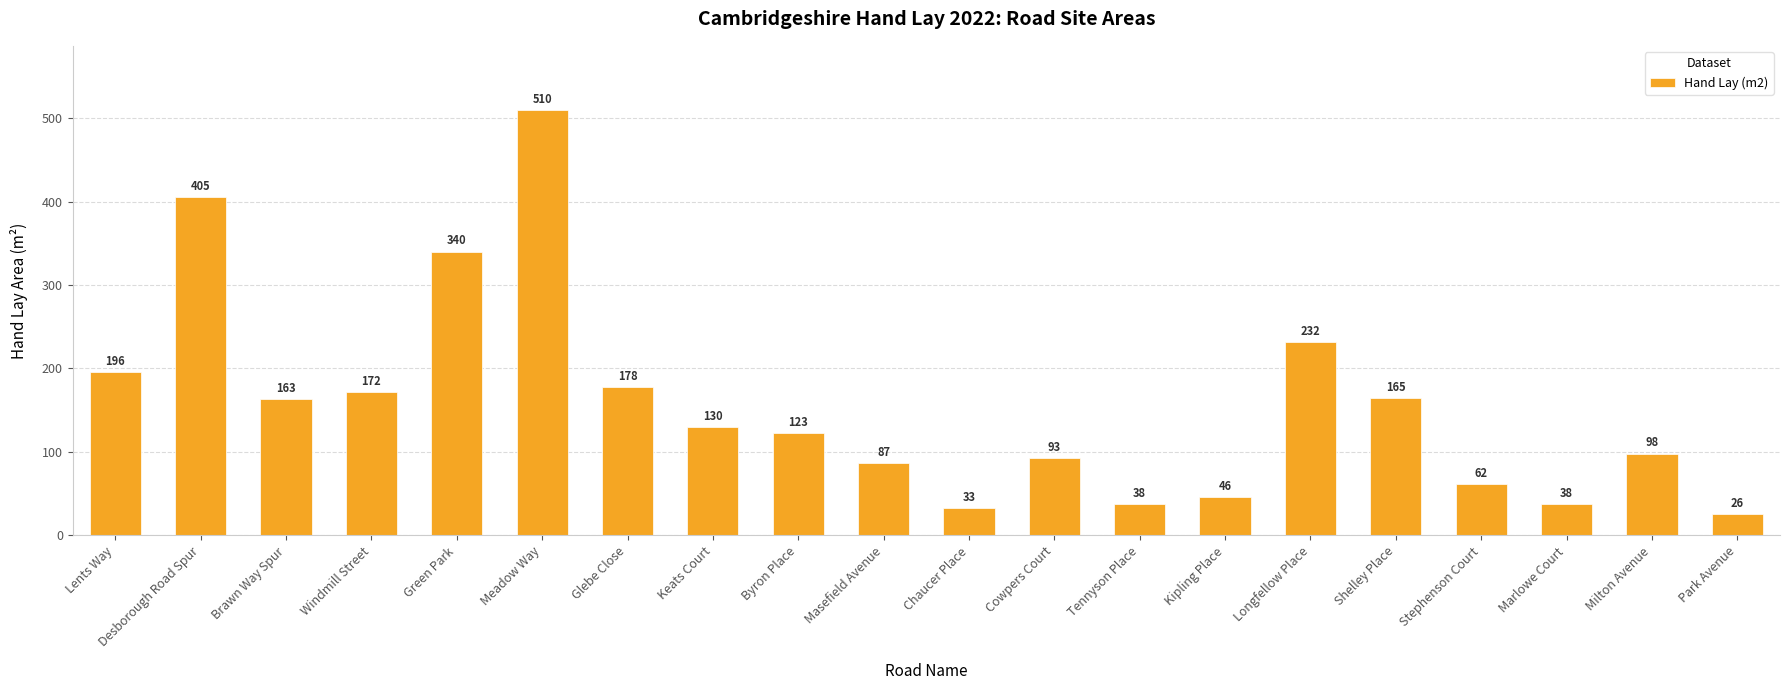

Reading left to right, transcribe all the data shown in this chart.

196	405	163	172	340	510	178	130	123	87	33	93	38	46	232	165	62	38	98	26